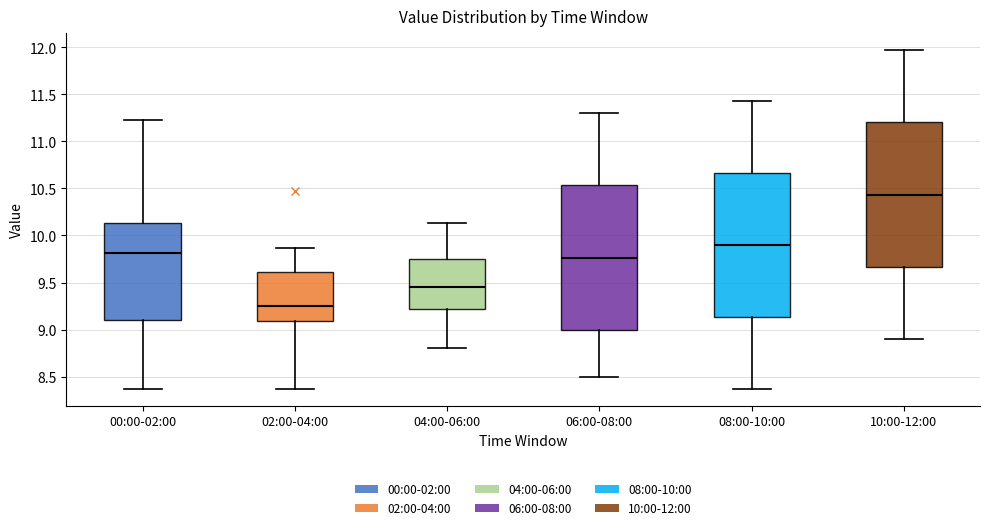

Reading left to right, read every box against the y-axis: the position of its median line, the range the box covers, and the ends of its whiskers. The values are not printed on the chart, so give them approximately, as read against the axis.

00:00-02:00: median 9.80, box 9.10 to 10.15, whiskers 8.35 to 11.25
02:00-04:00: median 9.25, box 9.10 to 9.60, whiskers 8.35 to 9.85
04:00-06:00: median 9.45, box 9.20 to 9.75, whiskers 8.80 to 10.15
06:00-08:00: median 9.75, box 9.00 to 10.55, whiskers 8.50 to 11.30
08:00-10:00: median 9.90, box 9.15 to 10.65, whiskers 8.35 to 11.45
10:00-12:00: median 10.45, box 9.65 to 11.20, whiskers 8.90 to 11.95